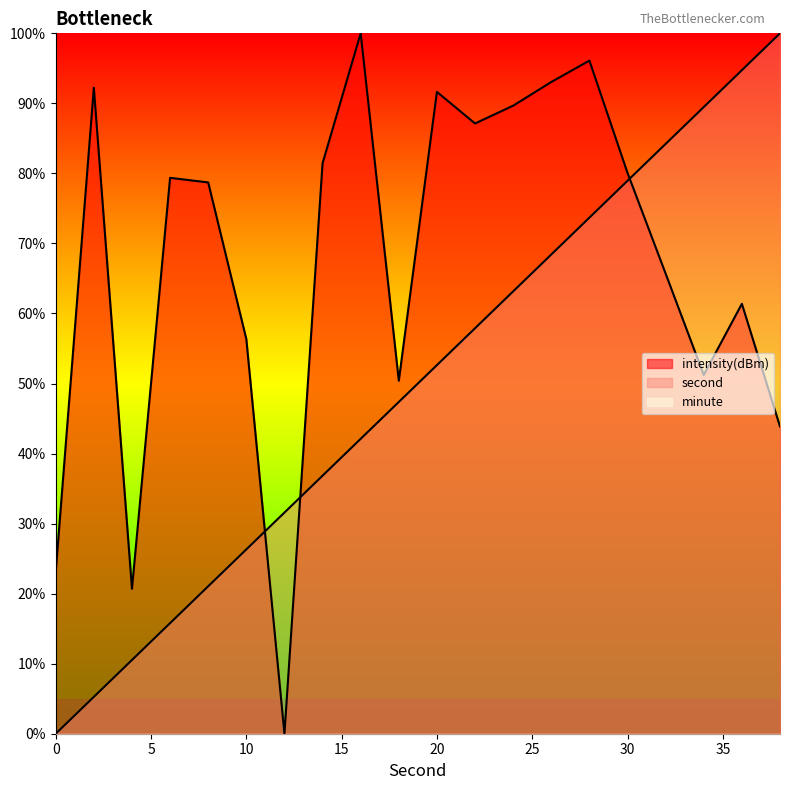

Which series ends up on top after the final intersection of second and intensity(dBm)?

second